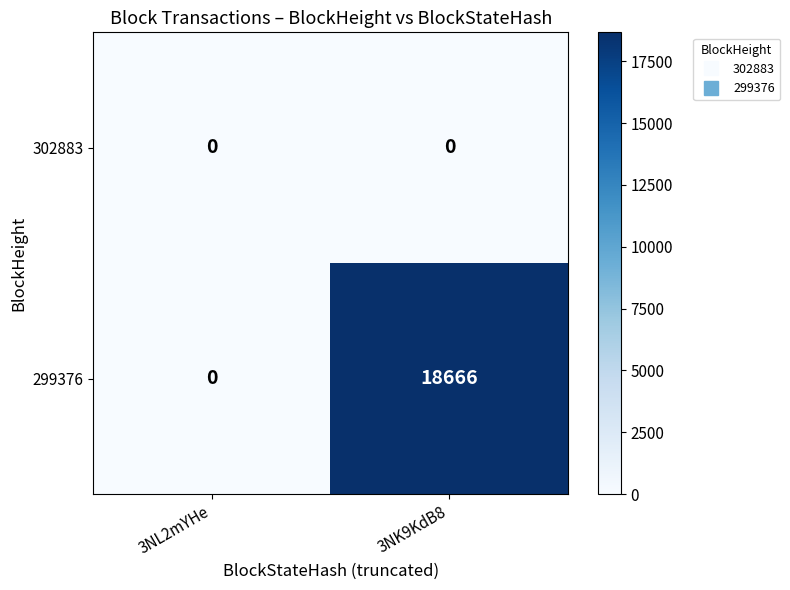

List the series in order of their peak value, highest first.

299376, 302883